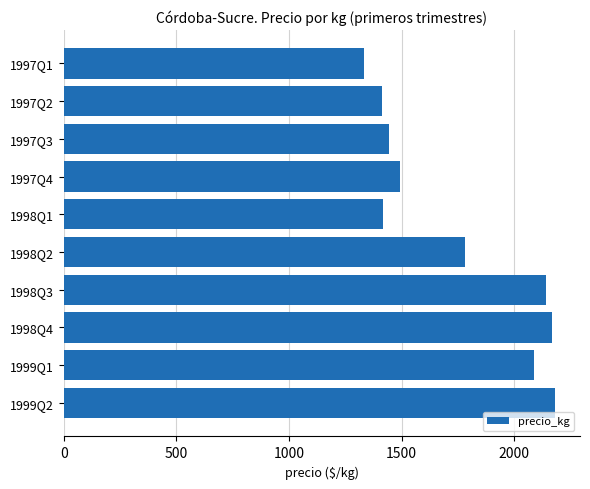

Is it true that the value at 1998Q3 is 1348?

False